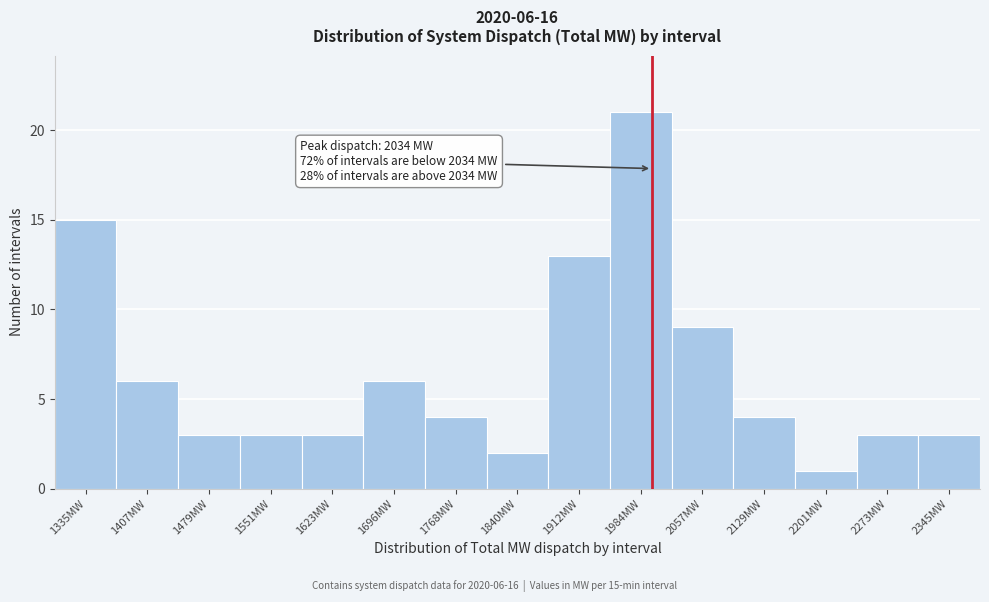

Reading left to right, what are all the values shown in this chart?

15	6	3	3	3	6	4	2	13	21	9	4	1	3	3